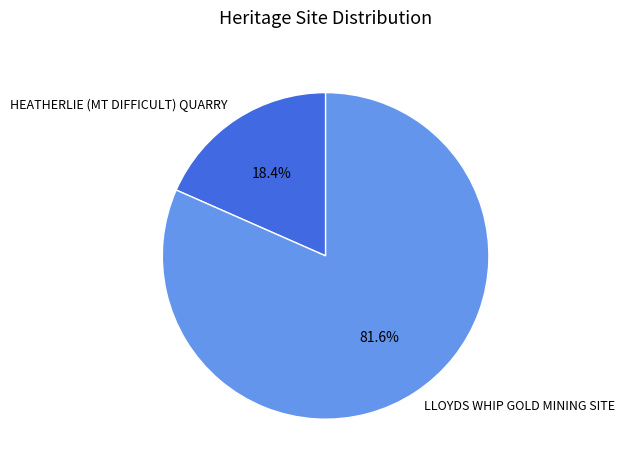

Count the number of slices in the pie.

2